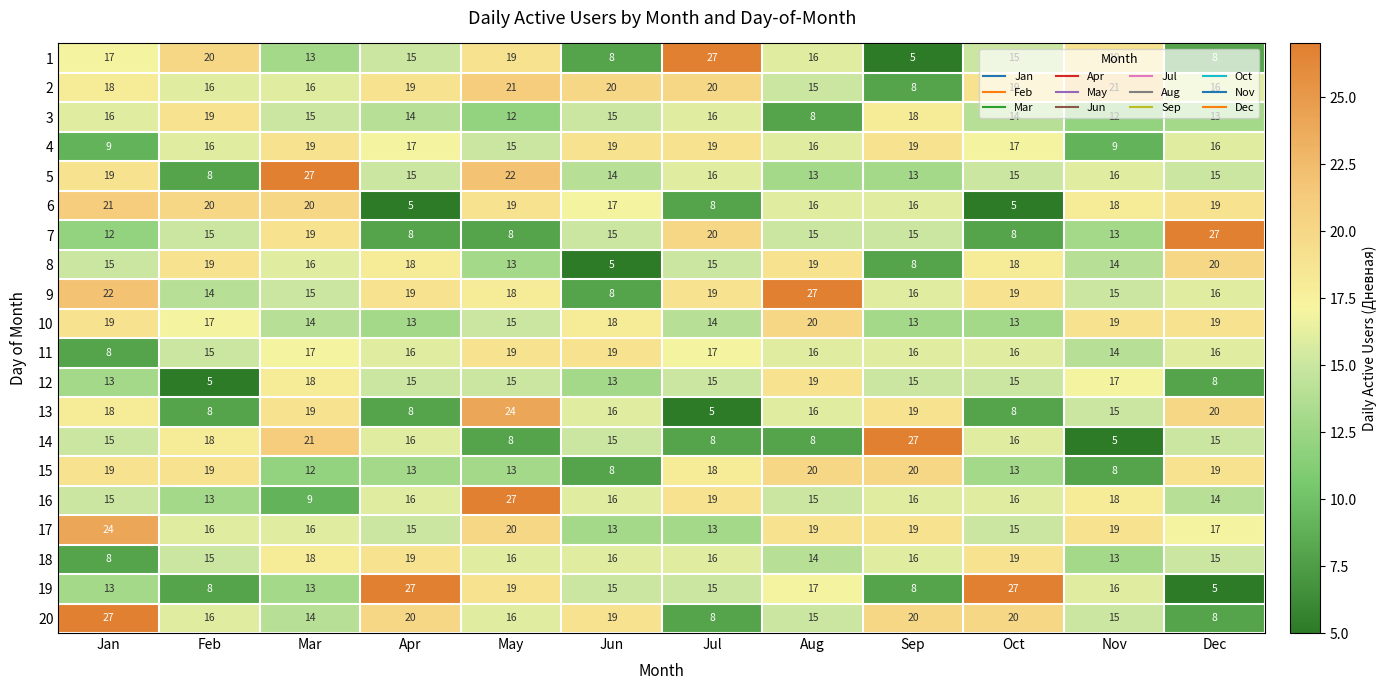

At which category is the sum across all series the highest?

May